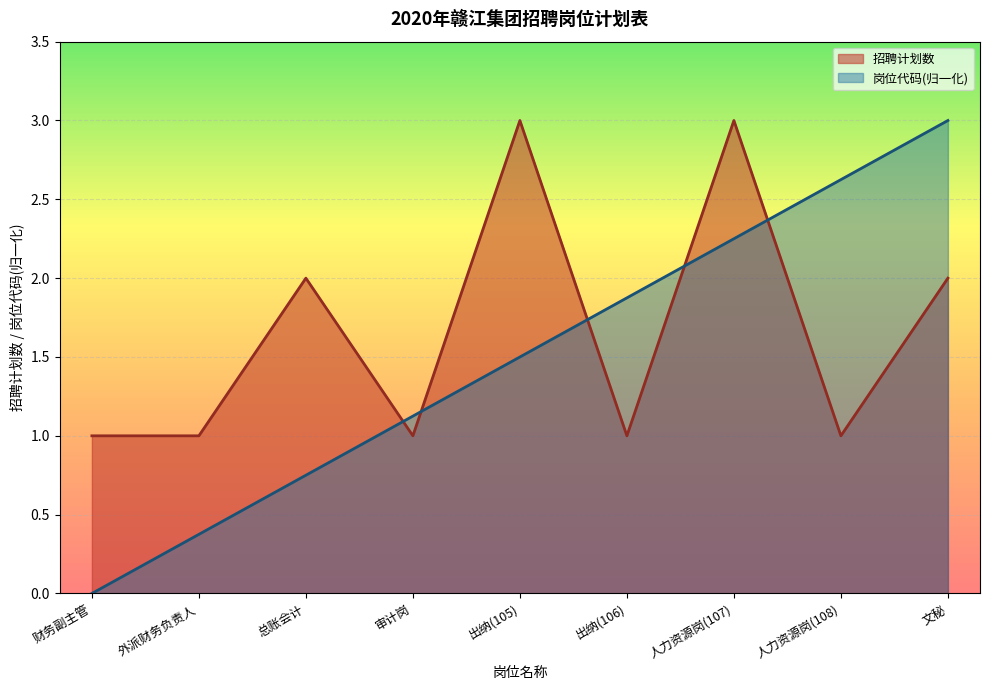

True or false: 招聘计划数 and 岗位代码 intersect in this chart.

True